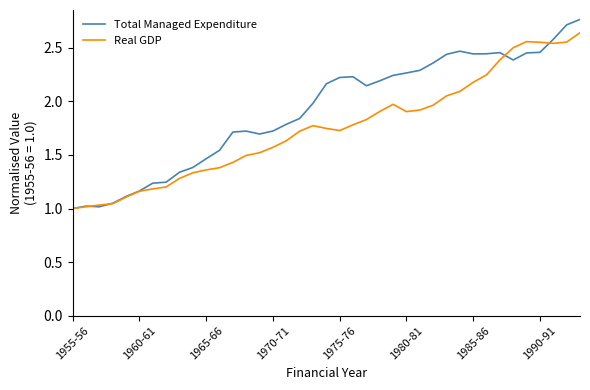

Which series has the largest range (max minus min)?

Total Managed Expenditure